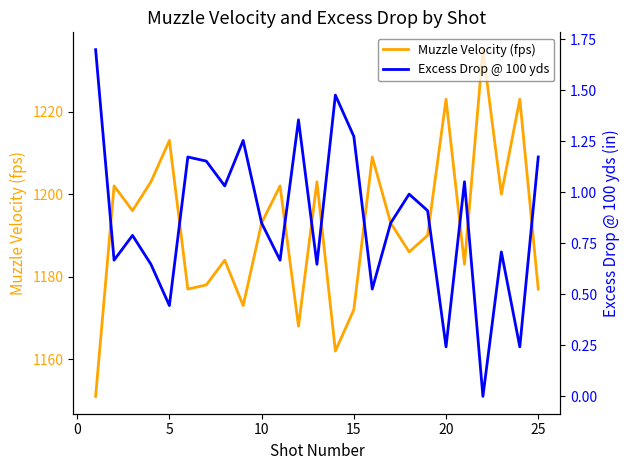

Is it true that Muzzle Velocity (fps) equals 1213 at 5?

True